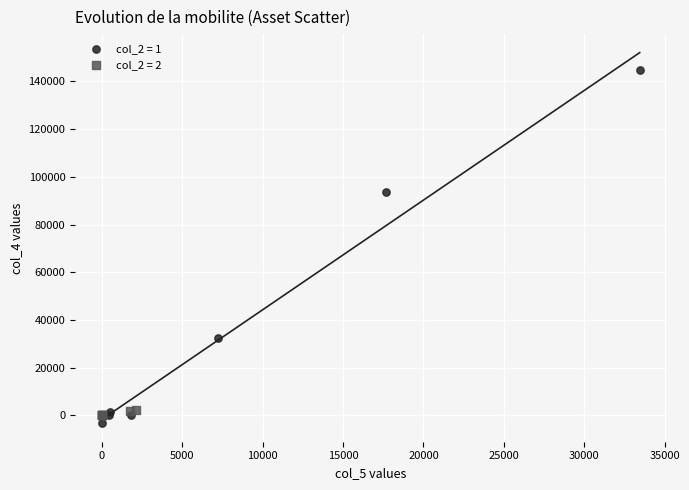

Which series has the largest Y range (max minus min)?

col_2 = 1